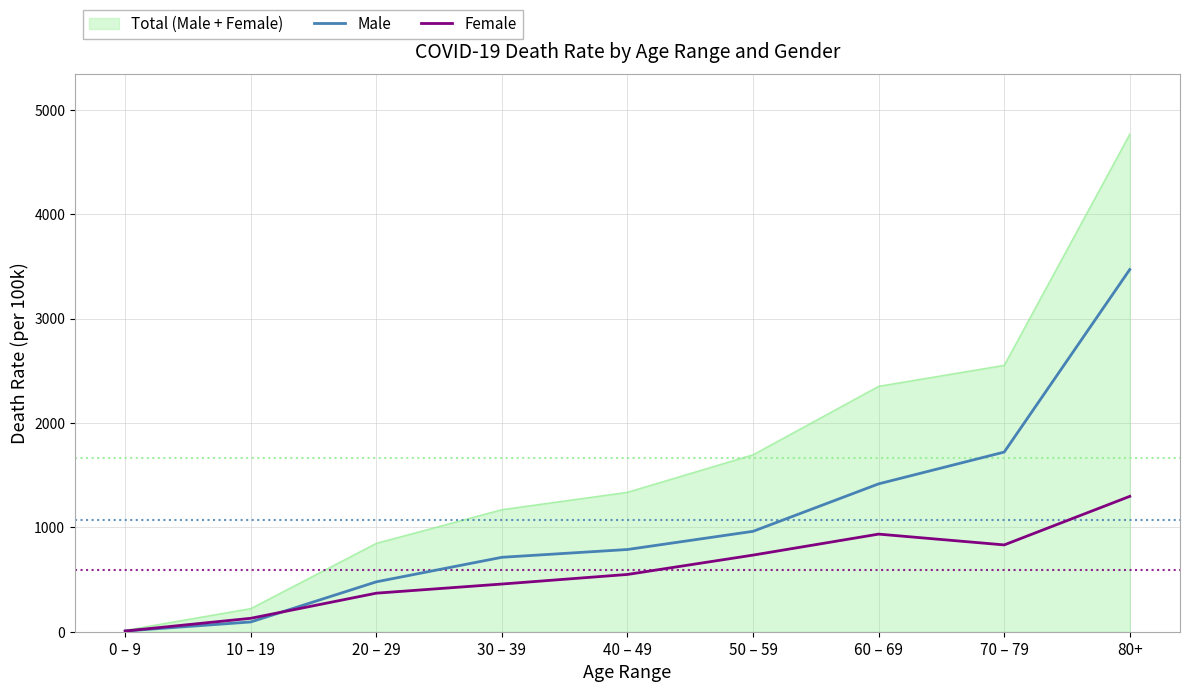

List the series in order of their overall mean, highest first.

Total (Male + Female), Male, Female